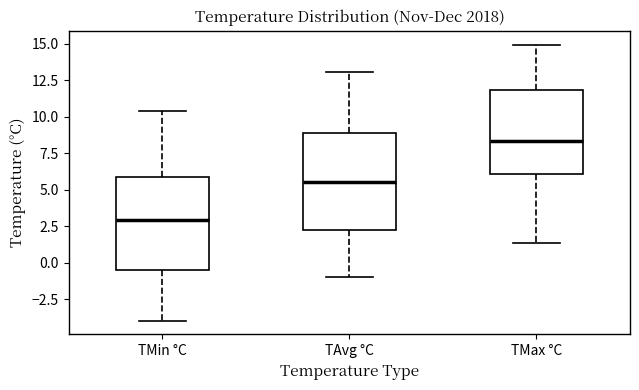

Reading left to right, read every box against the y-axis: the position of its median line, the range the box covers, and the ends of its whiskers. The values are not printed on the chart, so give them approximately, as read against the axis.

TMin °C: median 3.0, box -0.5 to 6.0, whiskers -4.0 to 10.5
TAvg °C: median 5.5, box 2.0 to 9.0, whiskers -1.0 to 13.0
TMax °C: median 8.5, box 6.0 to 12.0, whiskers 1.5 to 15.0